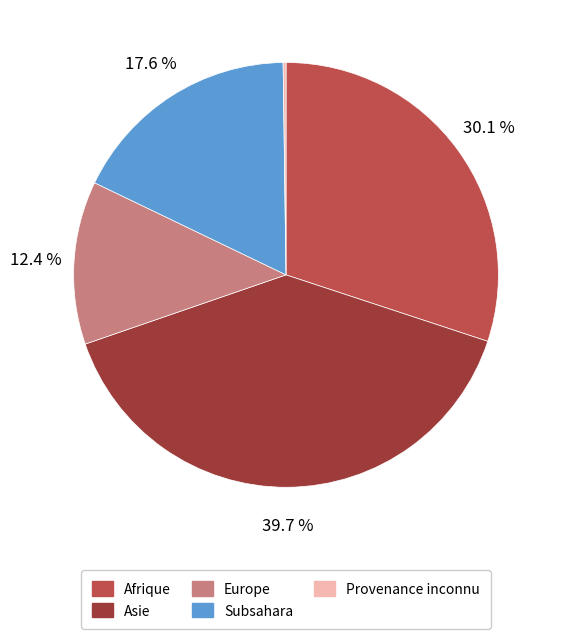

Does any single category account for the majority?

No